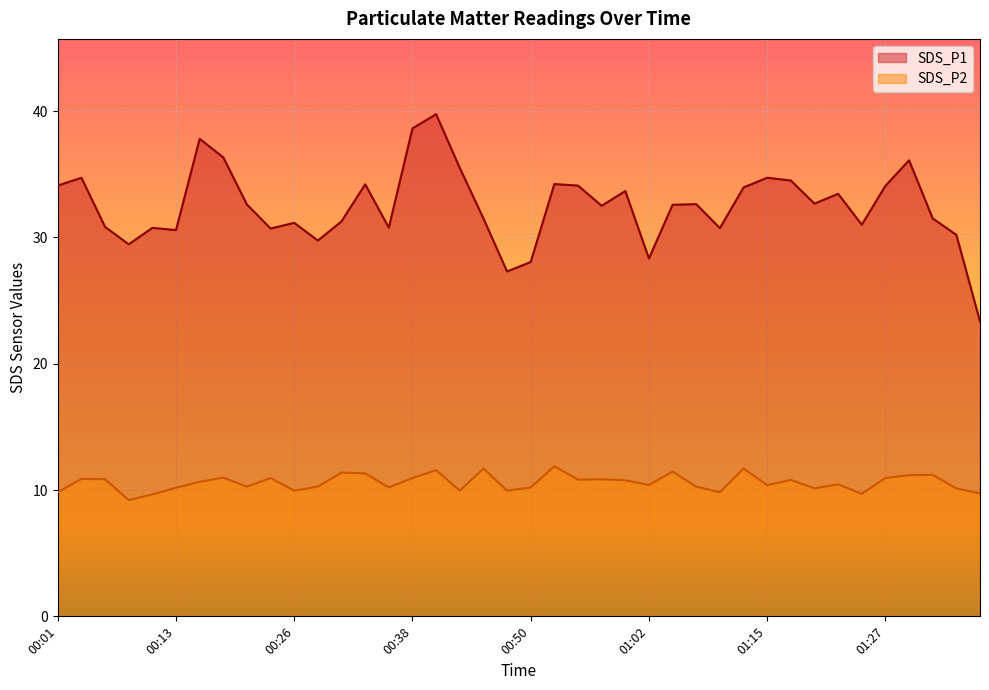

Which has a higher value, 00:33 or 01:12?

00:33